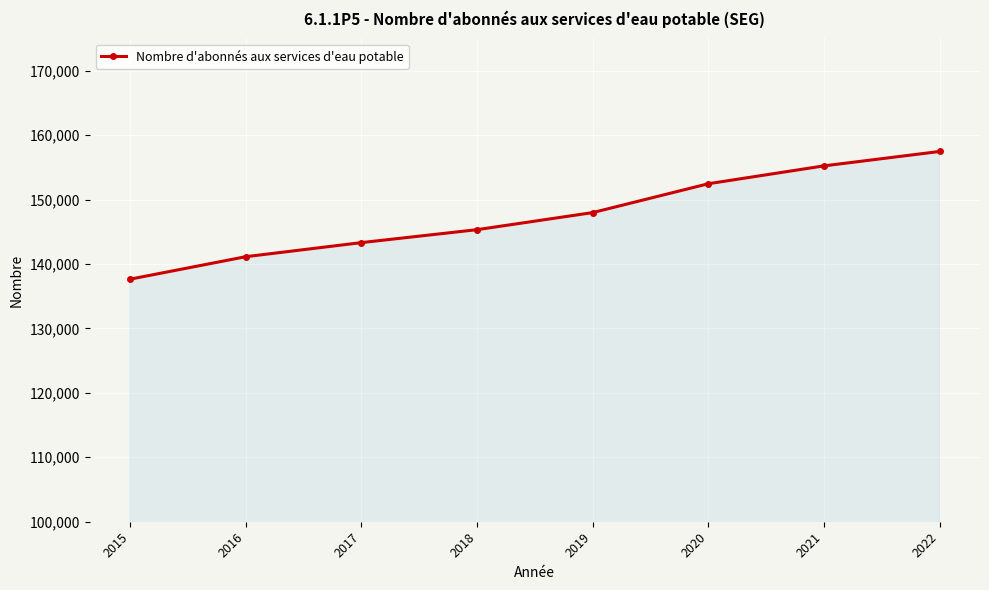

What is the ratio of the value at 2022 to the value at 2020?

1.0